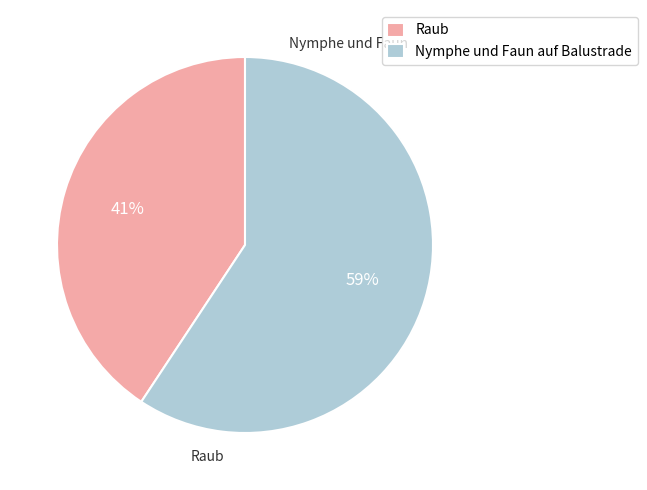

The Nymphe und Faun auf Balustrade slice represents 59% of the pie. True or false?

True